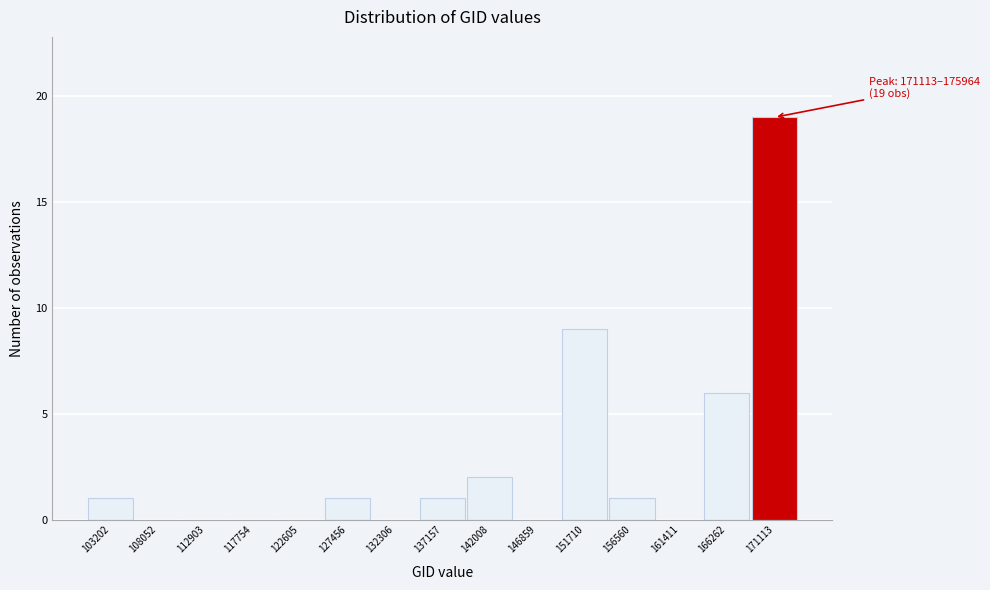

Reading right to left, extract all data points from this chart.

171113=19	166262=6	161411=0	156560=1	151710=9	146859=0	142008=2	137157=1	132306=0	127456=1	122605=0	117754=0	112903=0	108052=0	103202=1